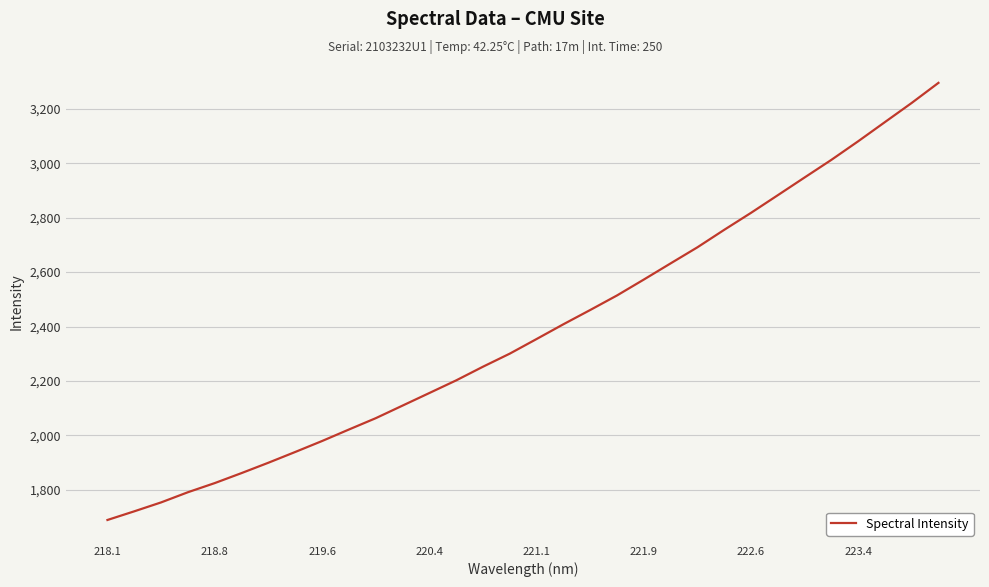

What is the difference between the maximum and minimum values?

1605.7